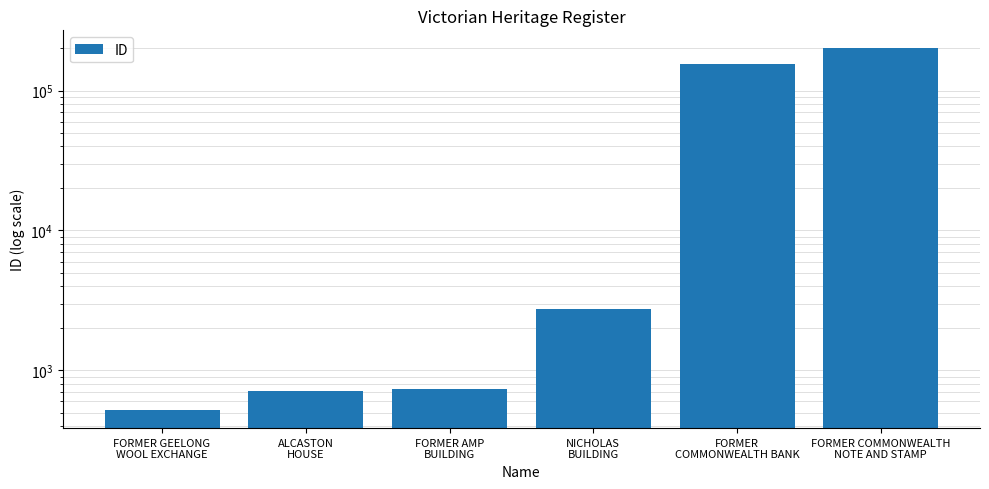

What is the label of the 1st bar from the right?

FORMER COMMONWEALTH
NOTE AND STAMP